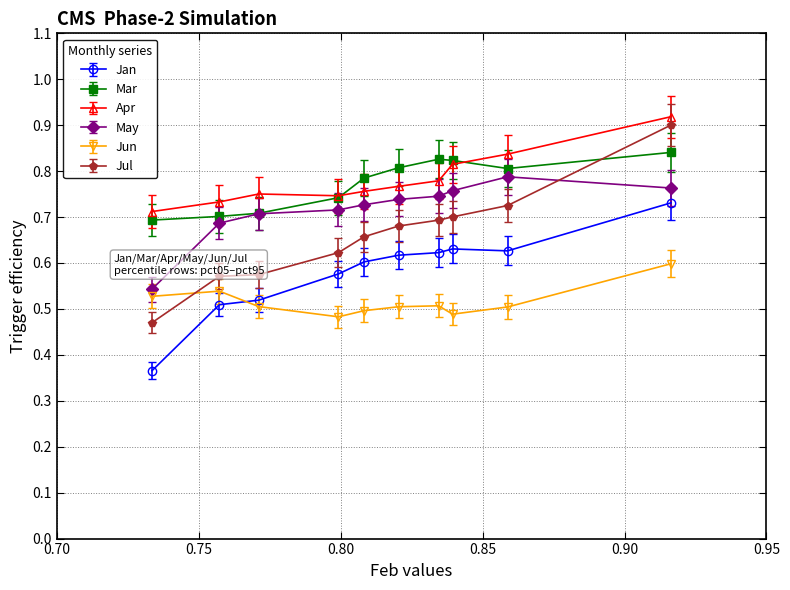

Count the Jul values in the range 0 to 1.

10